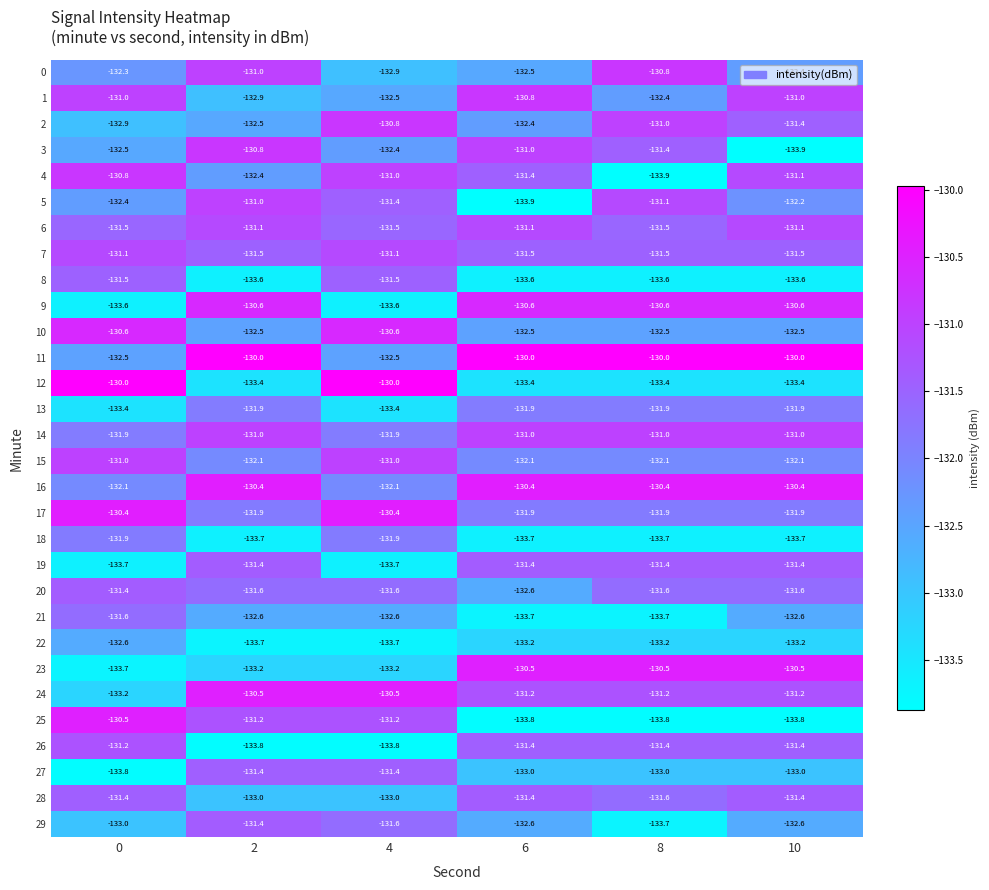

What is the difference between the highest and lowest values at 10?

3.9